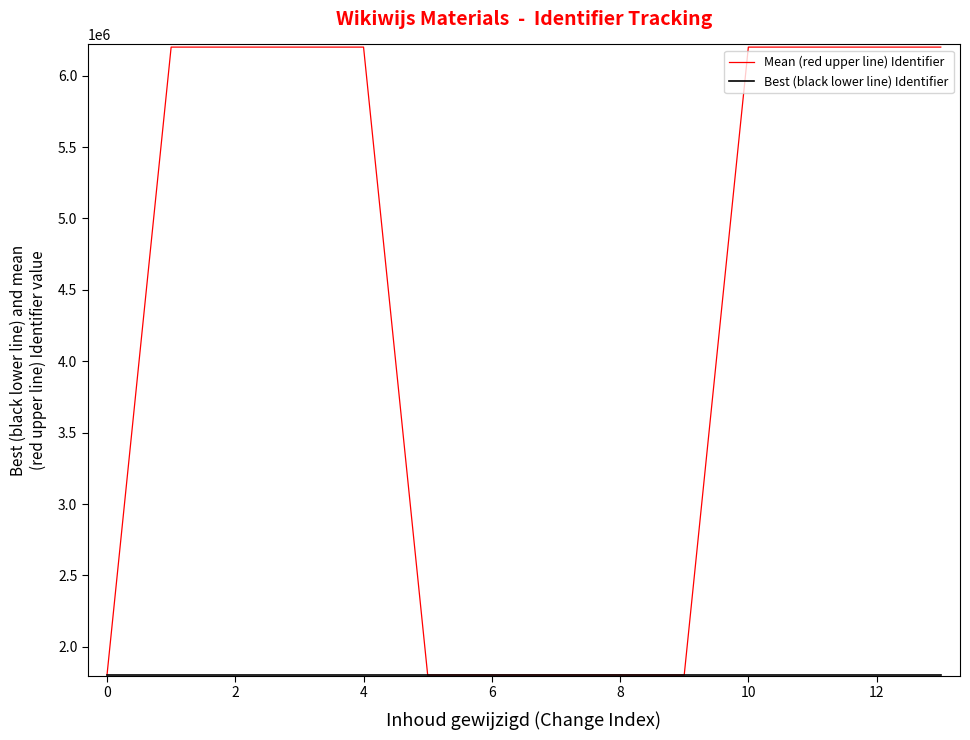

Which series has the largest range (max minus min)?

Mean (red upper line) Identifier